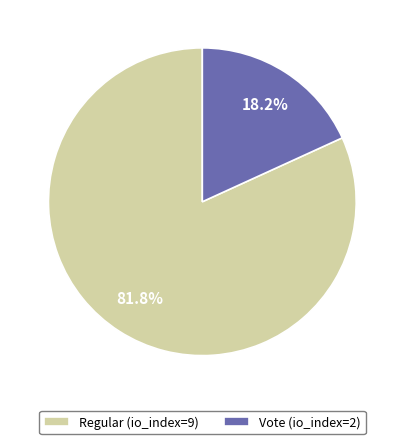

What percentage is the Vote (io_index=2) slice, to the nearest percent?

18%